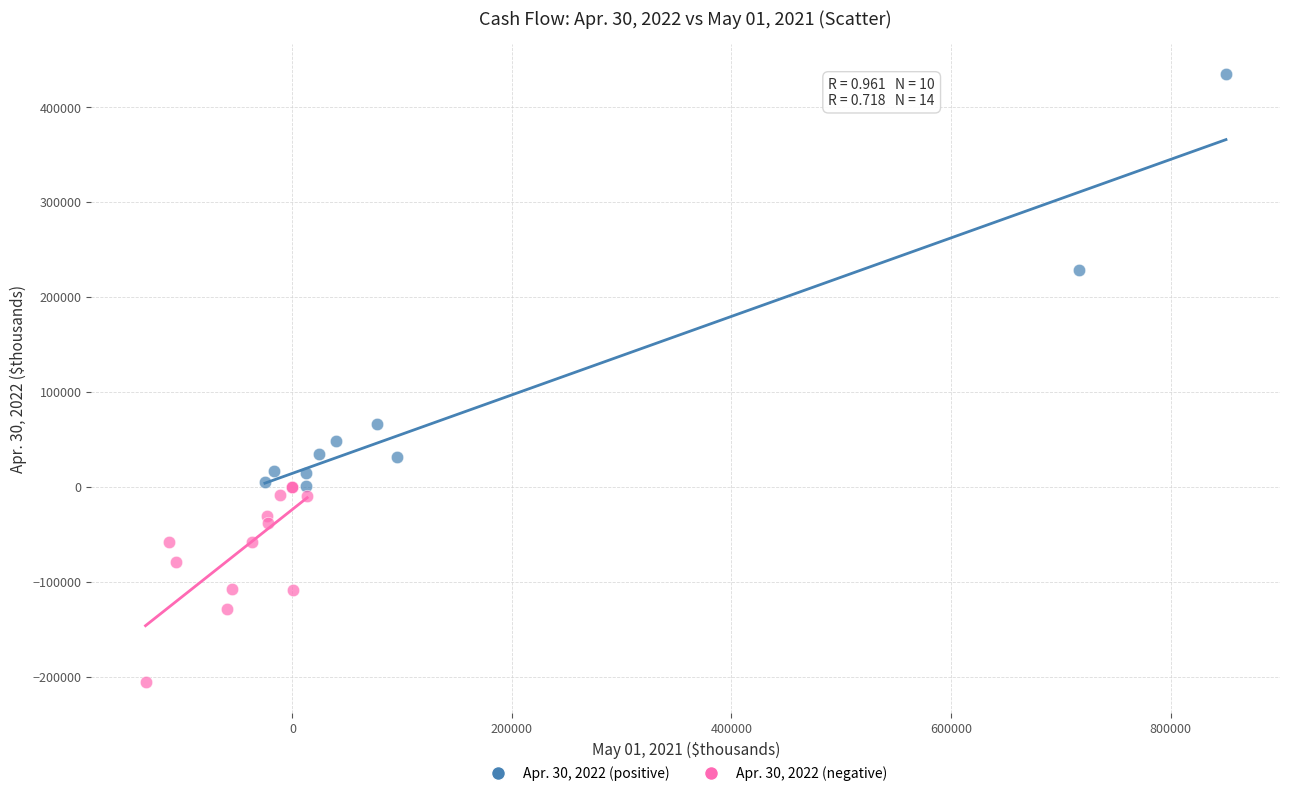

Which series reaches the minimum Y coordinate?

Apr. 30, 2022 (negative)